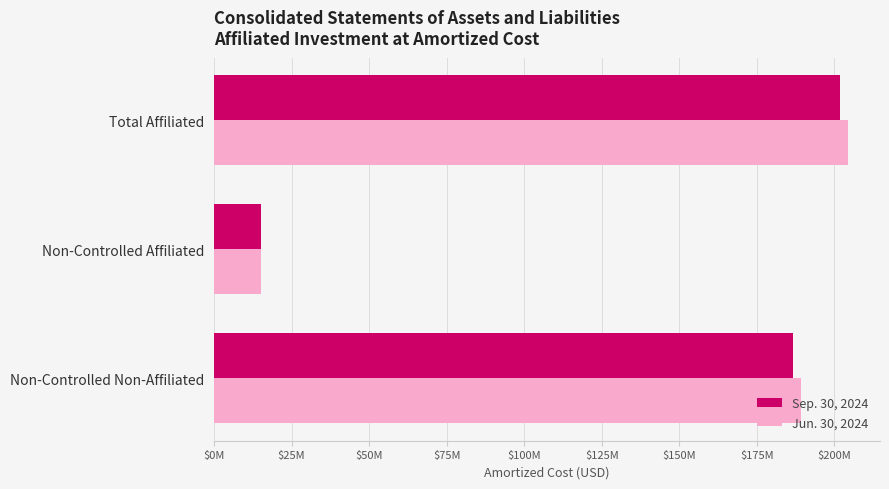

What are all the series names shown in the legend?

Sep. 30, 2024, Jun. 30, 2024